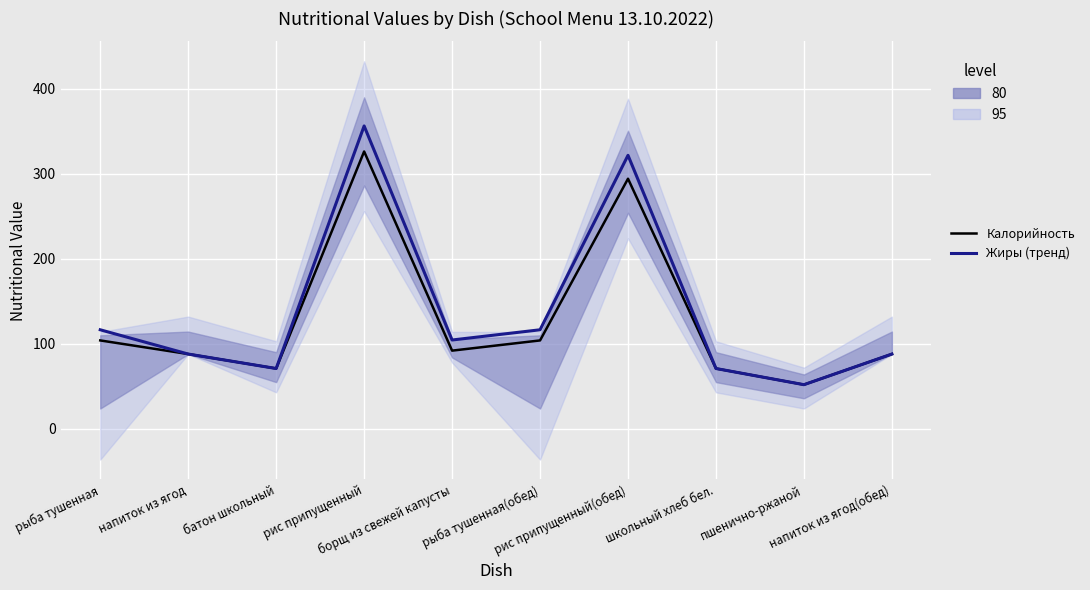

At which category does Калорийность reach its first local valley?

батон школьный